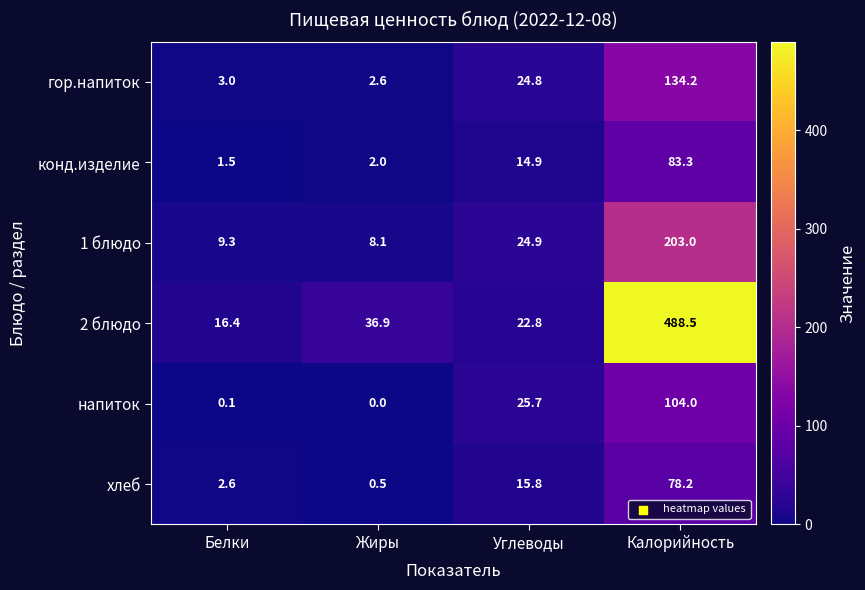

List the series in order of their peak value, highest first.

2 блюдо, 1 блюдо, гор.напиток, напиток, конд.изделие, хлеб